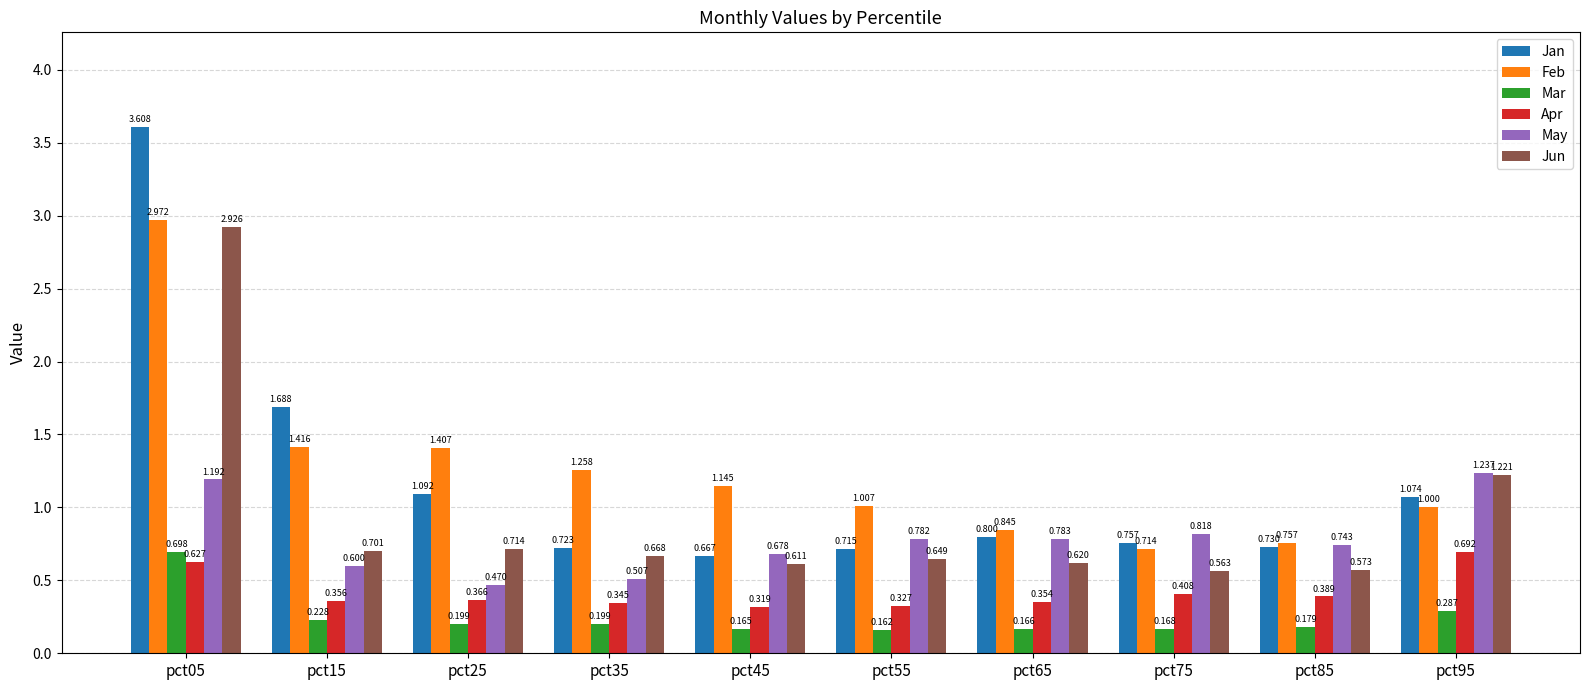

What are all the series names shown in the legend?

Jan, Feb, Mar, Apr, May, Jun